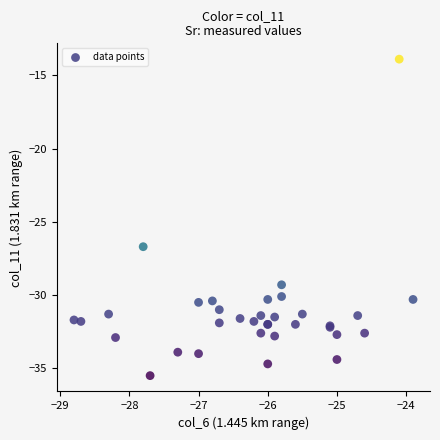

What Y value in the scatter plot is closest to -24?

-26.7